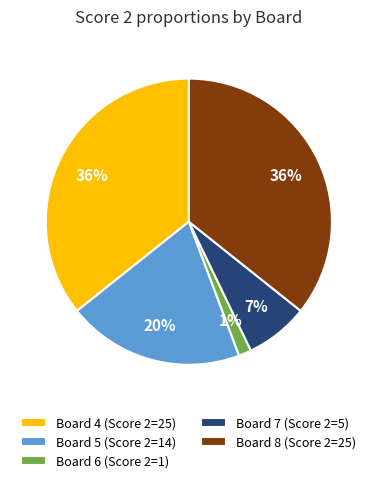

True or false: Board 8 (Score 2=25) accounts for 36% of the total.

True